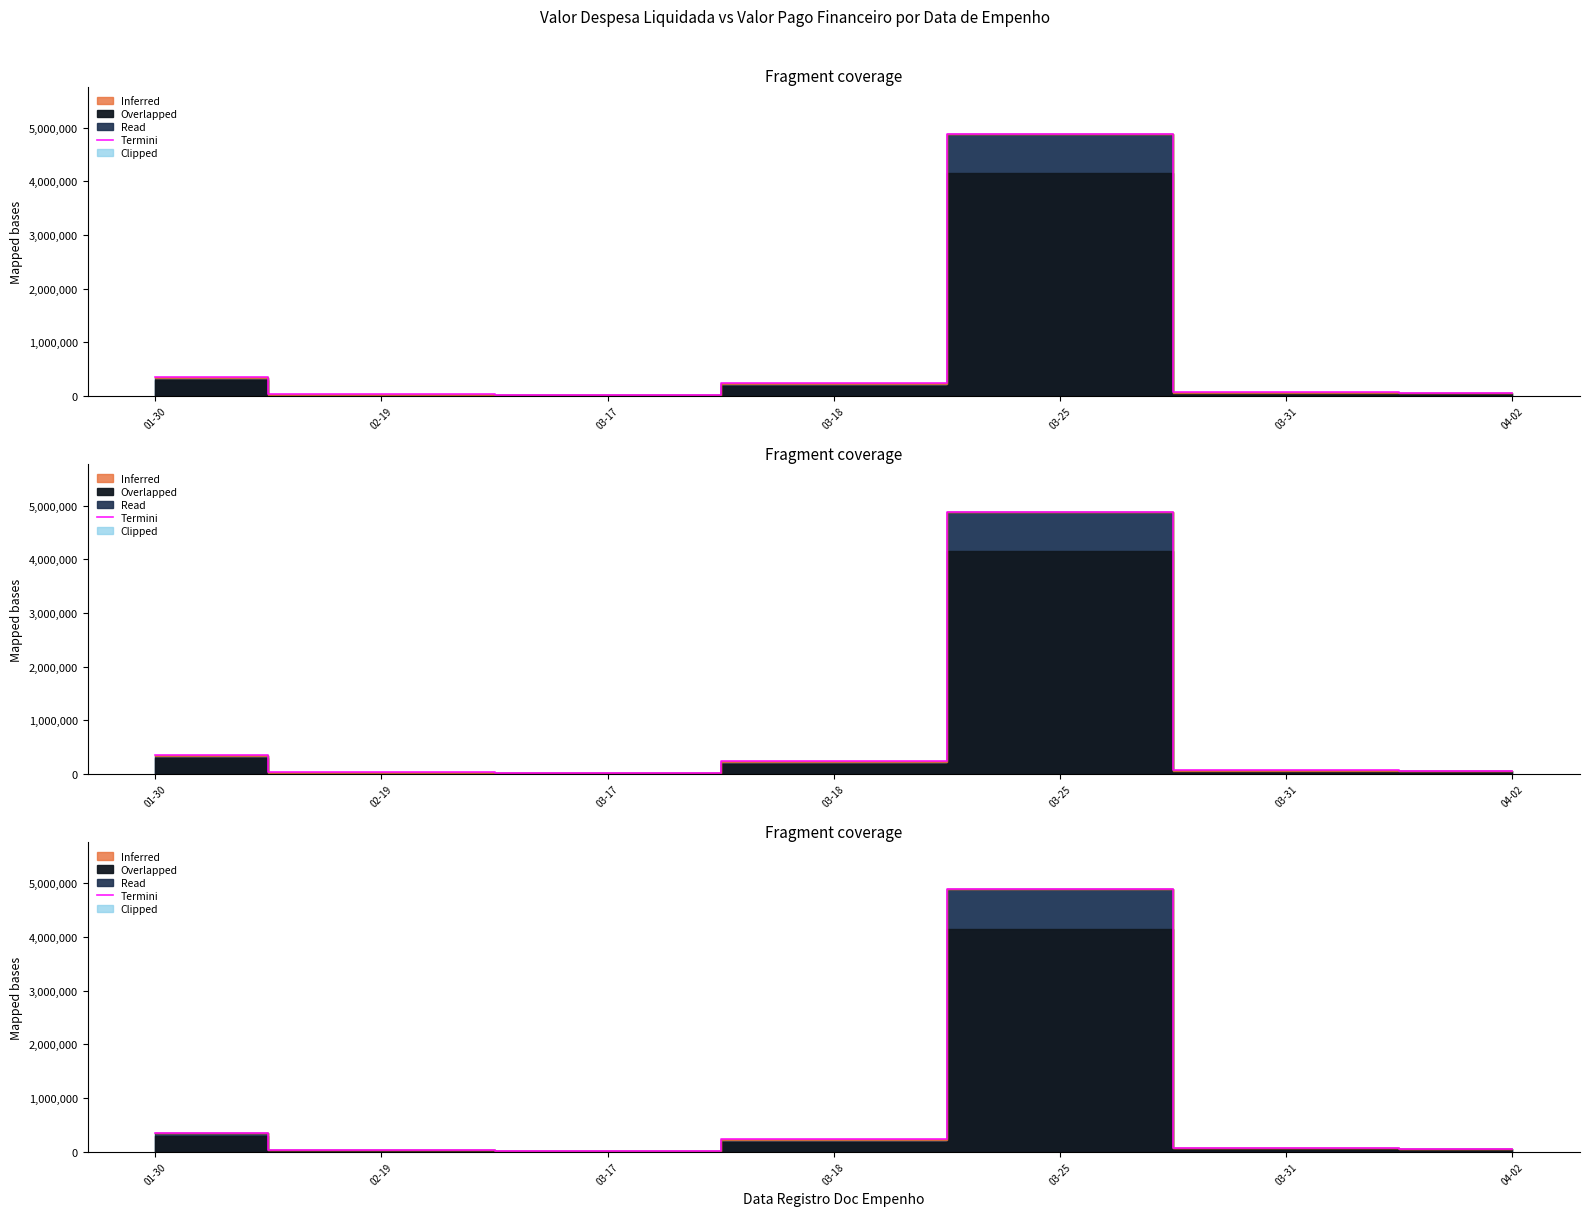

True or false: there are more than 0 points higher than both neighbors.

True